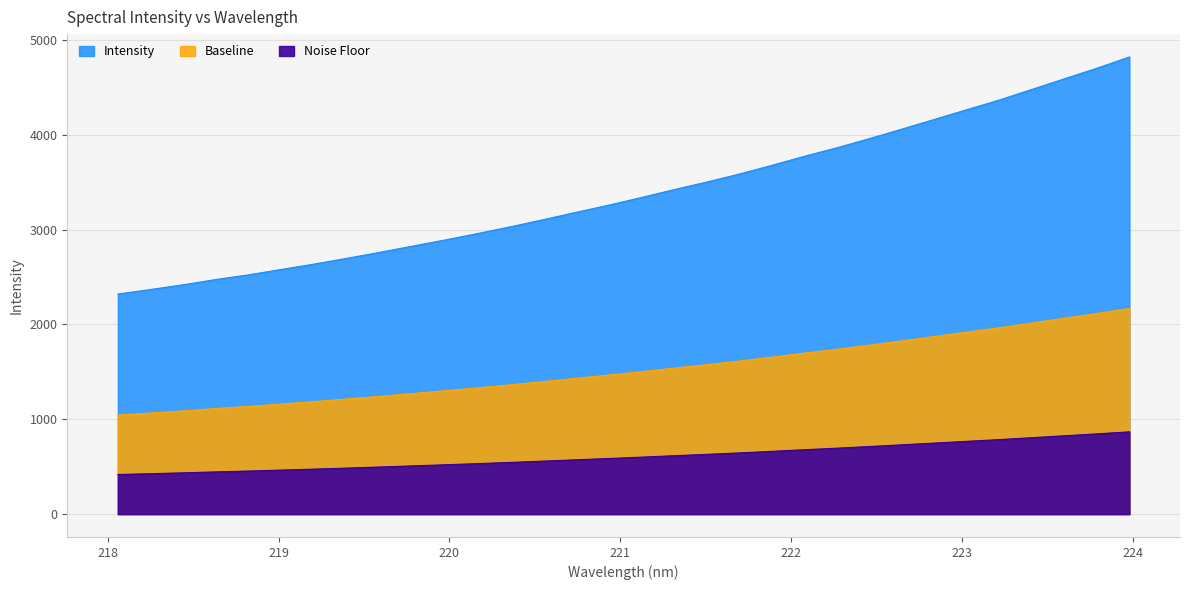

Which has a higher value, 221.3083 or 221.4993?

221.4993